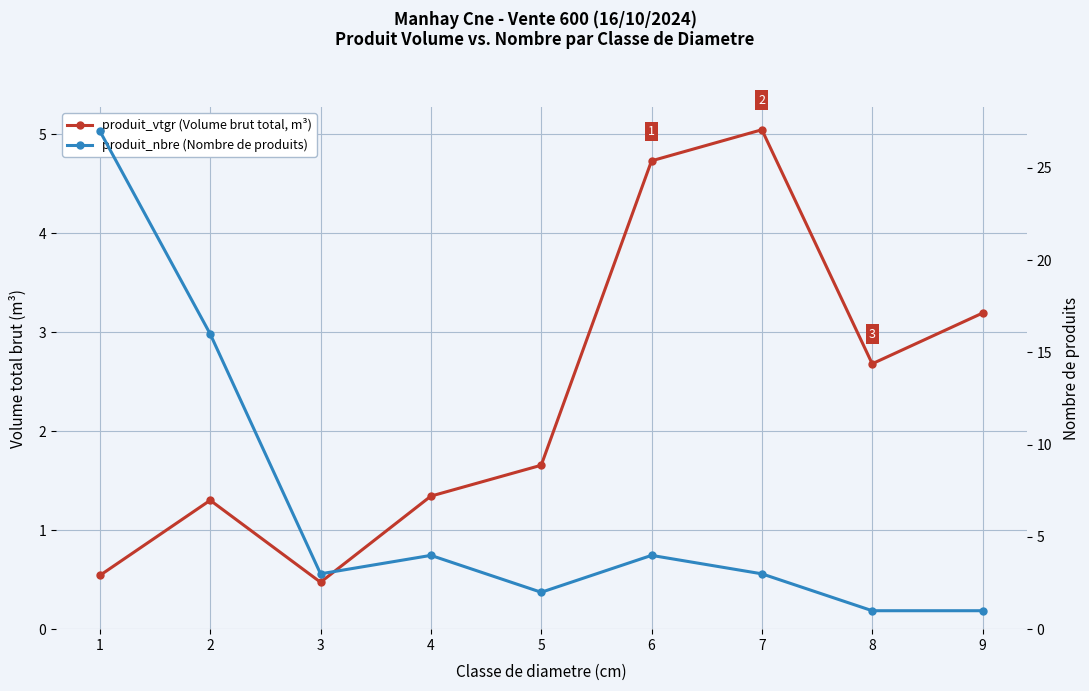

Rank the categories by produit_nbre (Nombre de produits) value from lowest to highest.

8, 9, 5, 3, 7, 4, 6, 2, 1